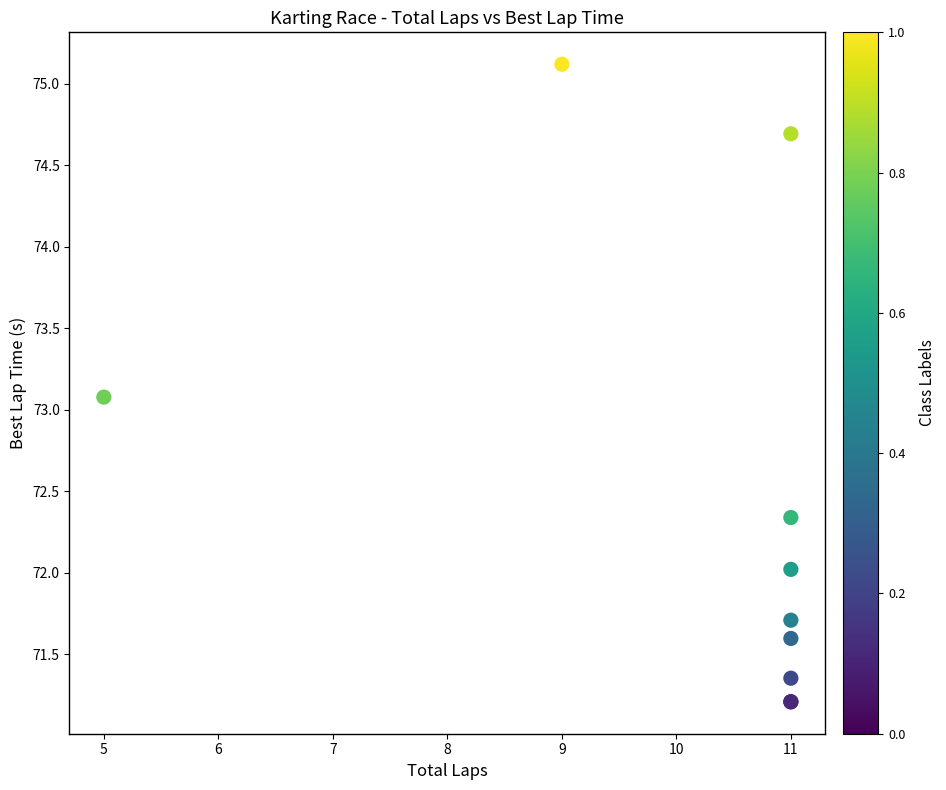

What Y value in the scatter plot is closest to 73?

73.1